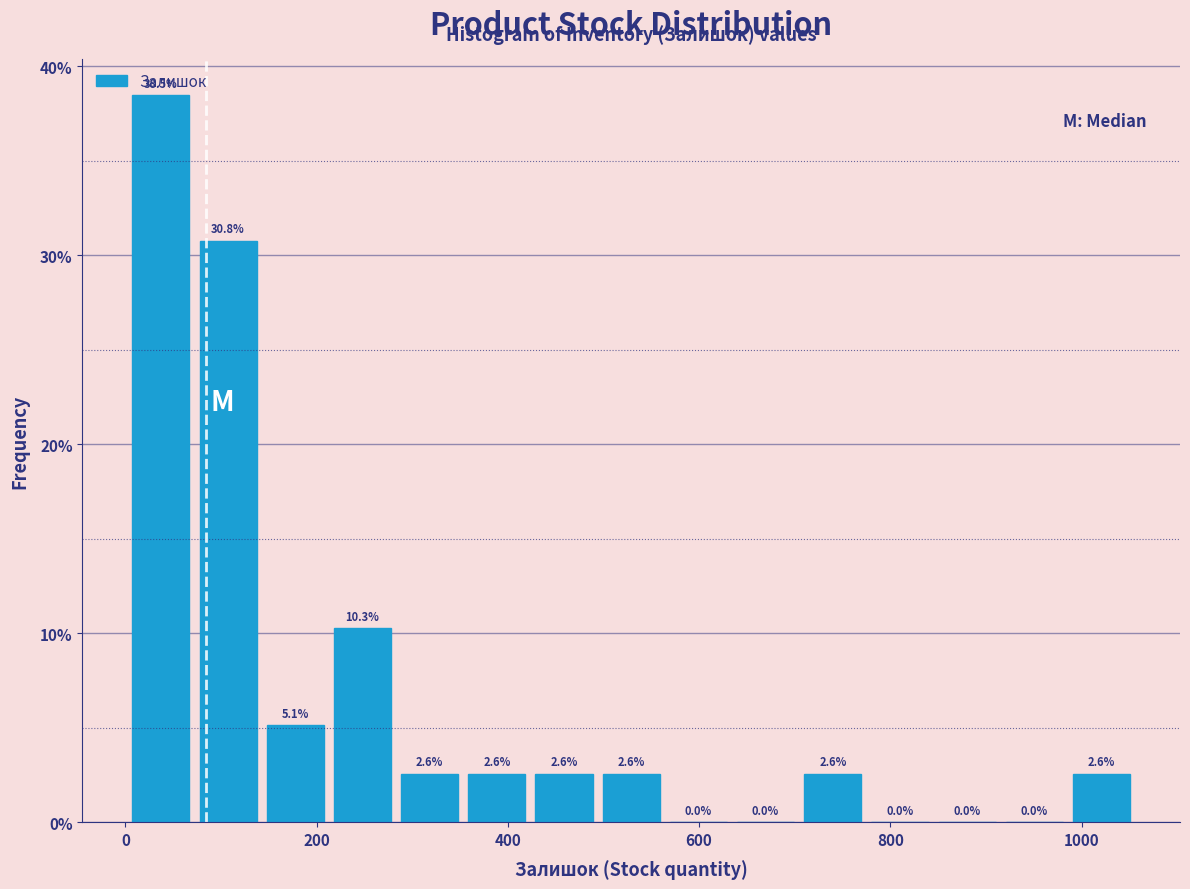

Read against the x-axis, roughly where is the centre of the tallest bar?

40